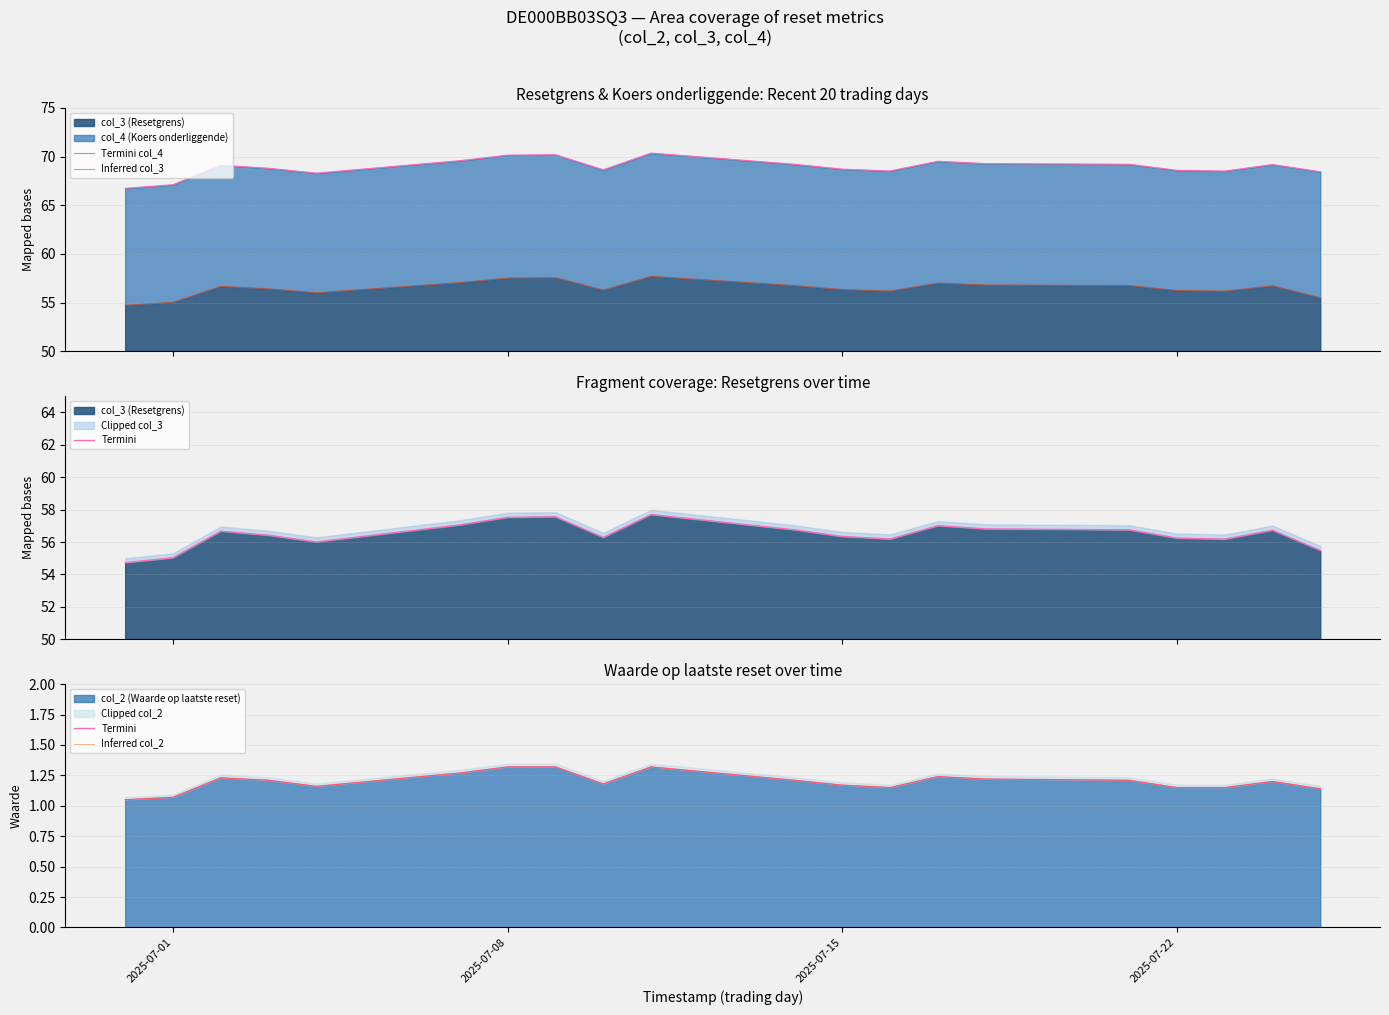

True or false: Inferred col_3 and Termini col_4 intersect in this chart.

False